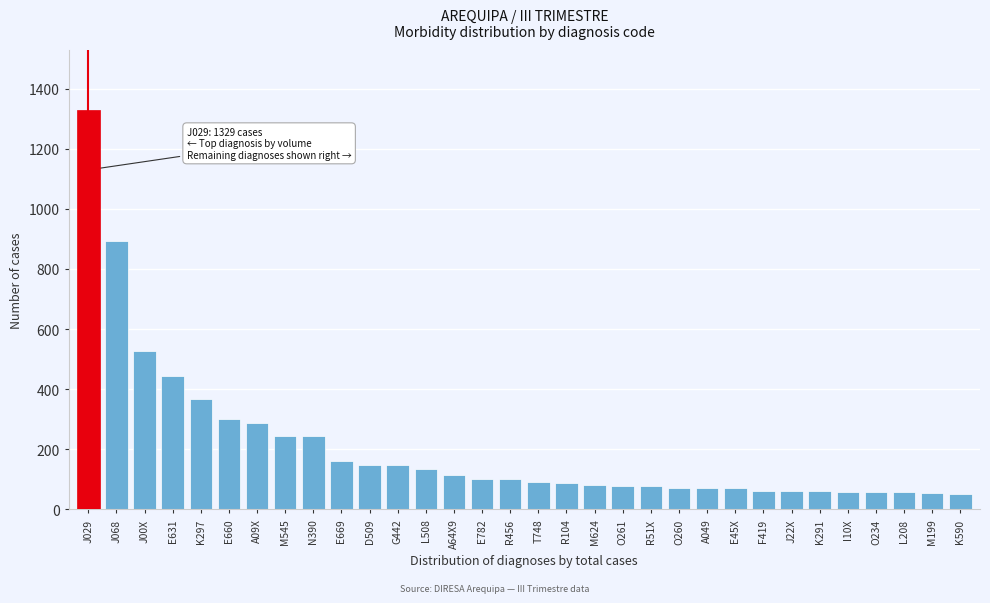

What is the difference between the second highest and minimum values?

842